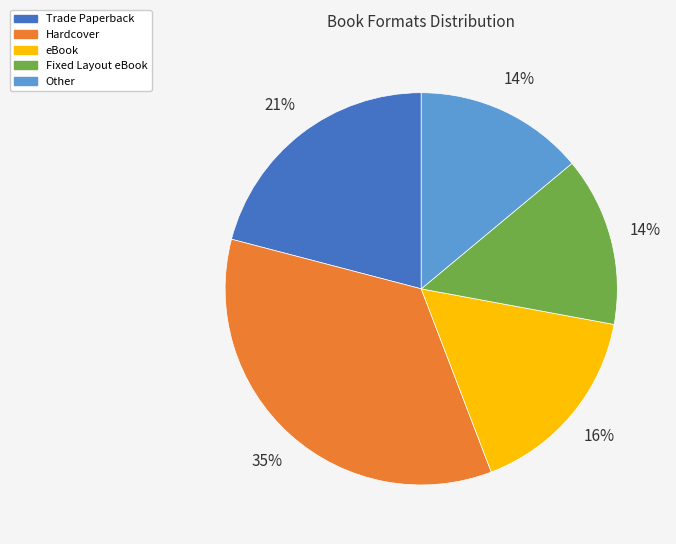

Between Hardcover and Other, which is larger?

Hardcover